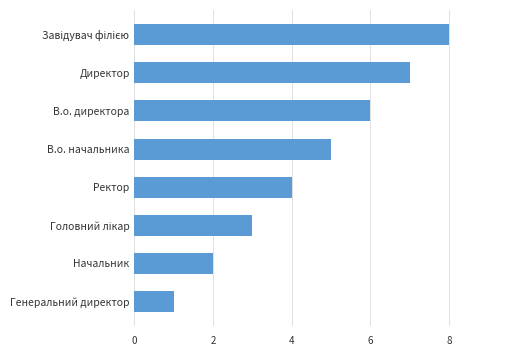

Which has a higher value, Директор or Генеральний директор?

Директор